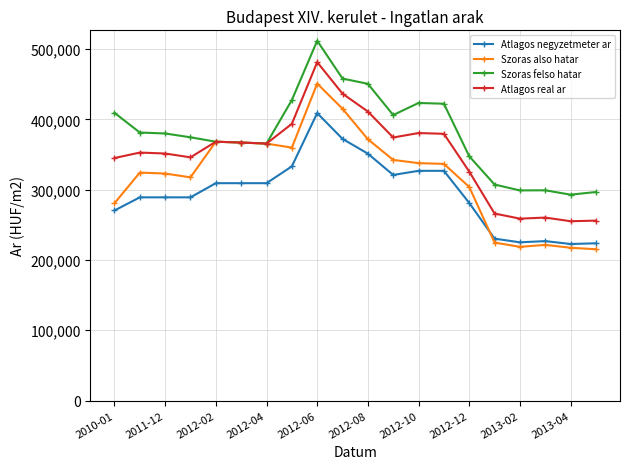

List the series in order of their peak value, highest first.

Szoras felso hatar, Atlagos real ar, Szoras also hatar, Atlagos negyzetmeter ar